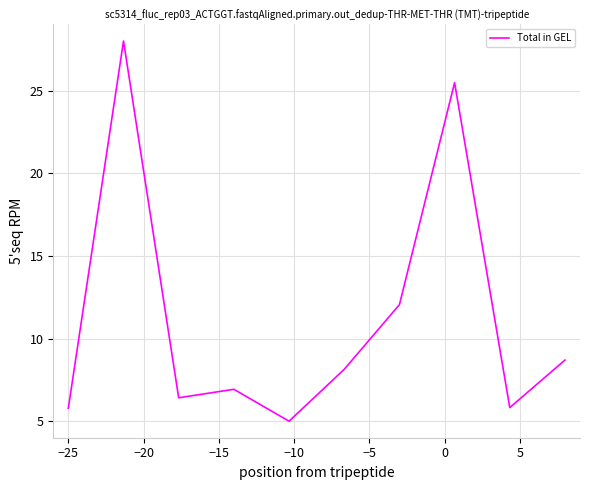

What is the smallest value displayed?

5.0